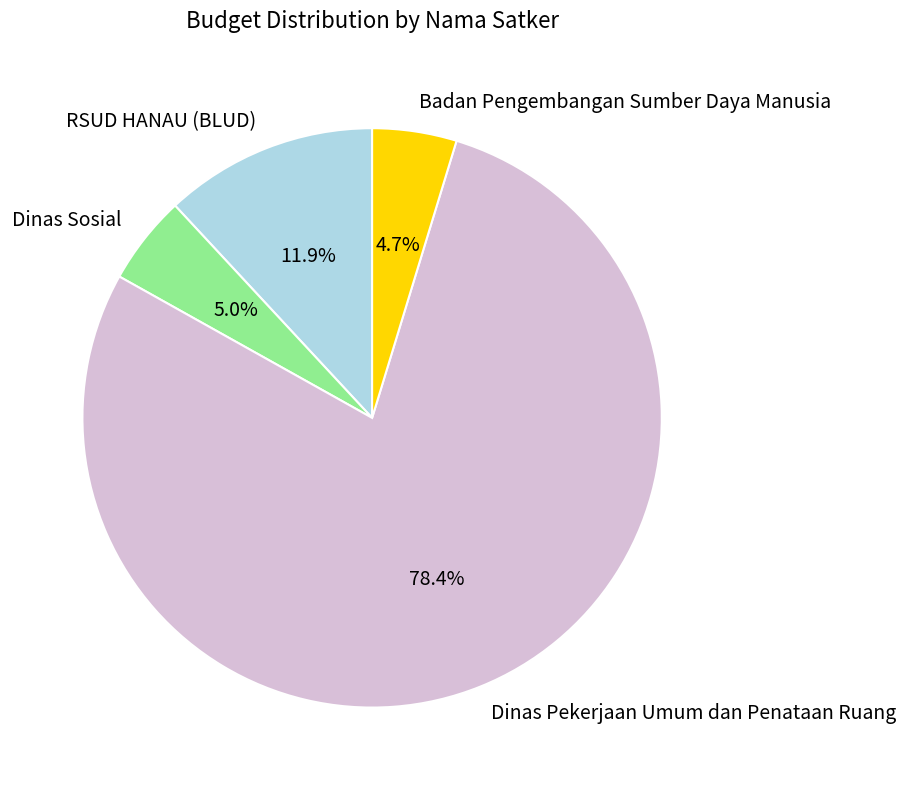

How many segments does this pie chart have?

4